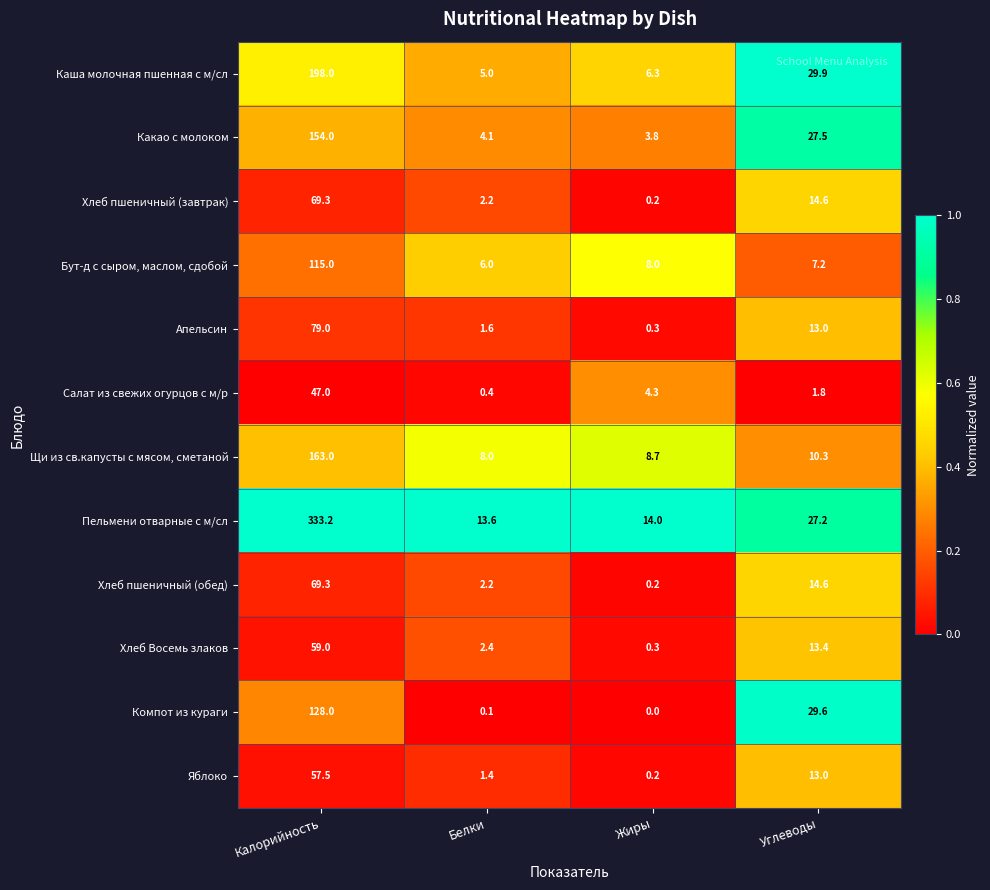

Which series has the widest spread of values?

Пельмени отварные с м/сл